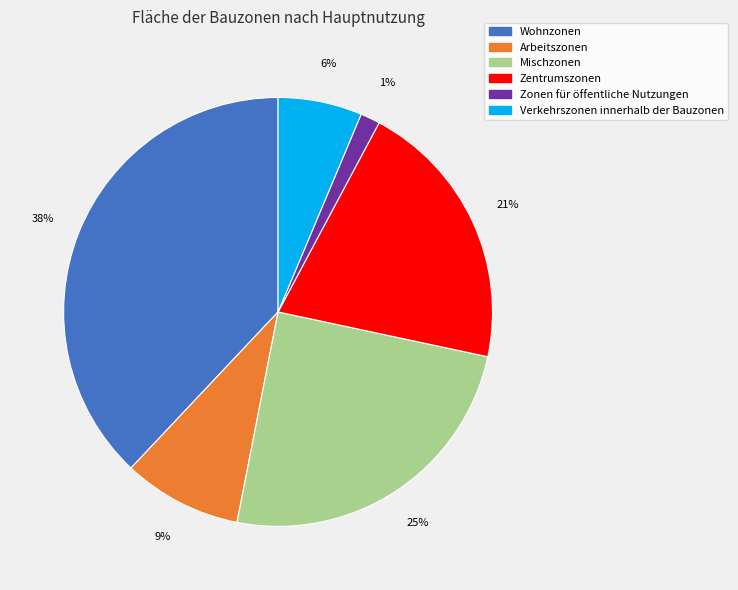

Does Arbeitszonen represent more than half of the total?

No